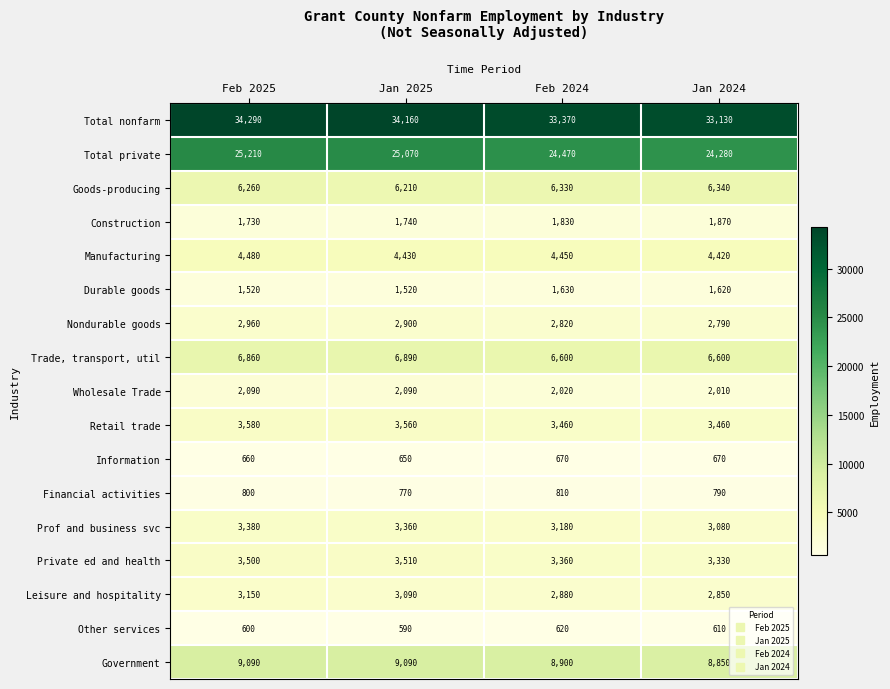

At how many categories does at least one series exceed 6332?

4